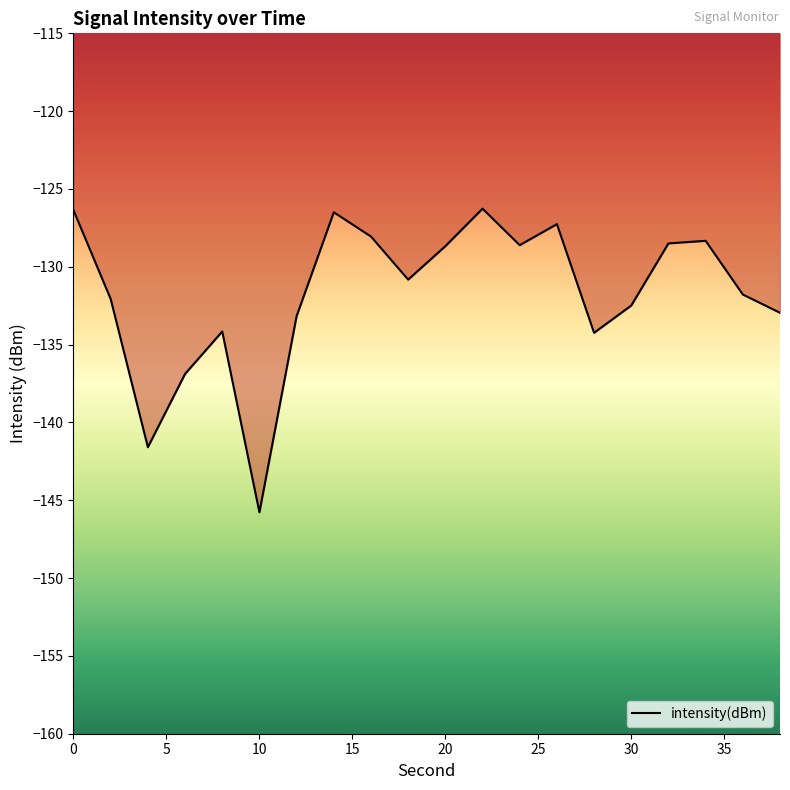

Does the chart have visible grid lines?

No